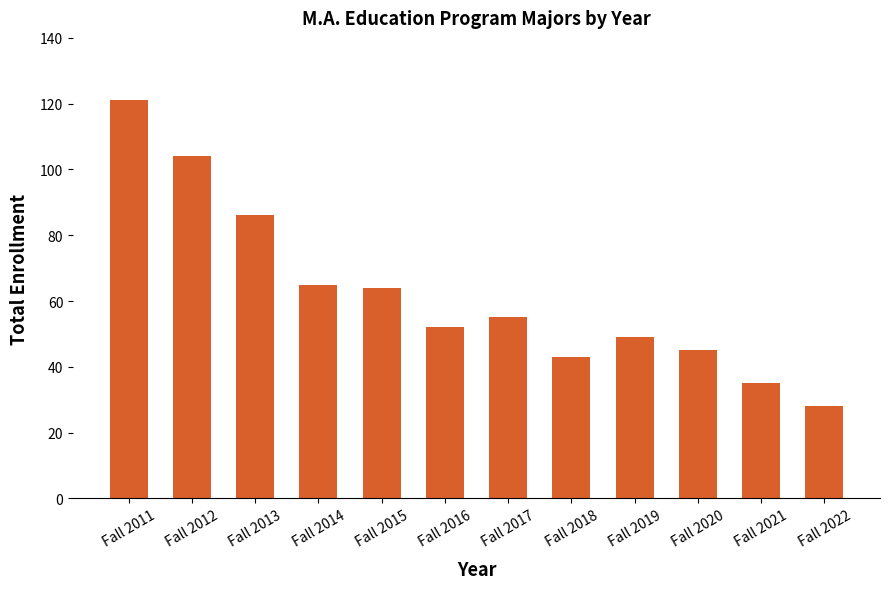

What is the difference between the values at Fall 2020 and Fall 2022?

17